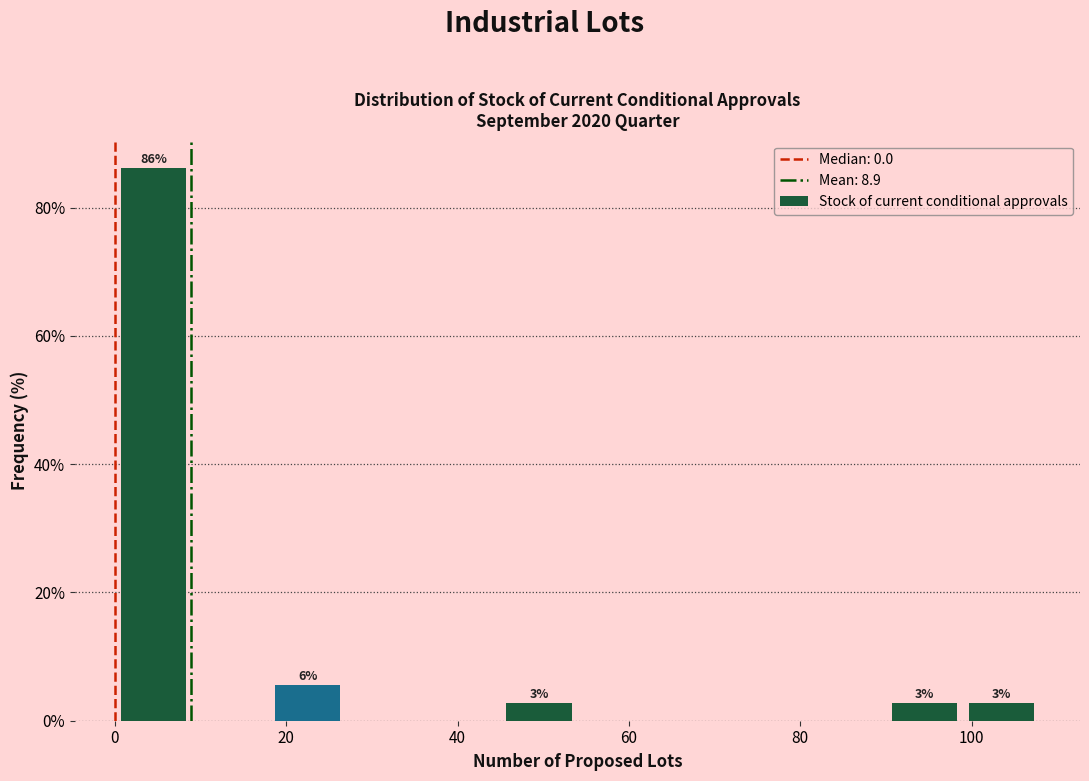

Over which range of the x-axis is the bar tallest?

0 to 9